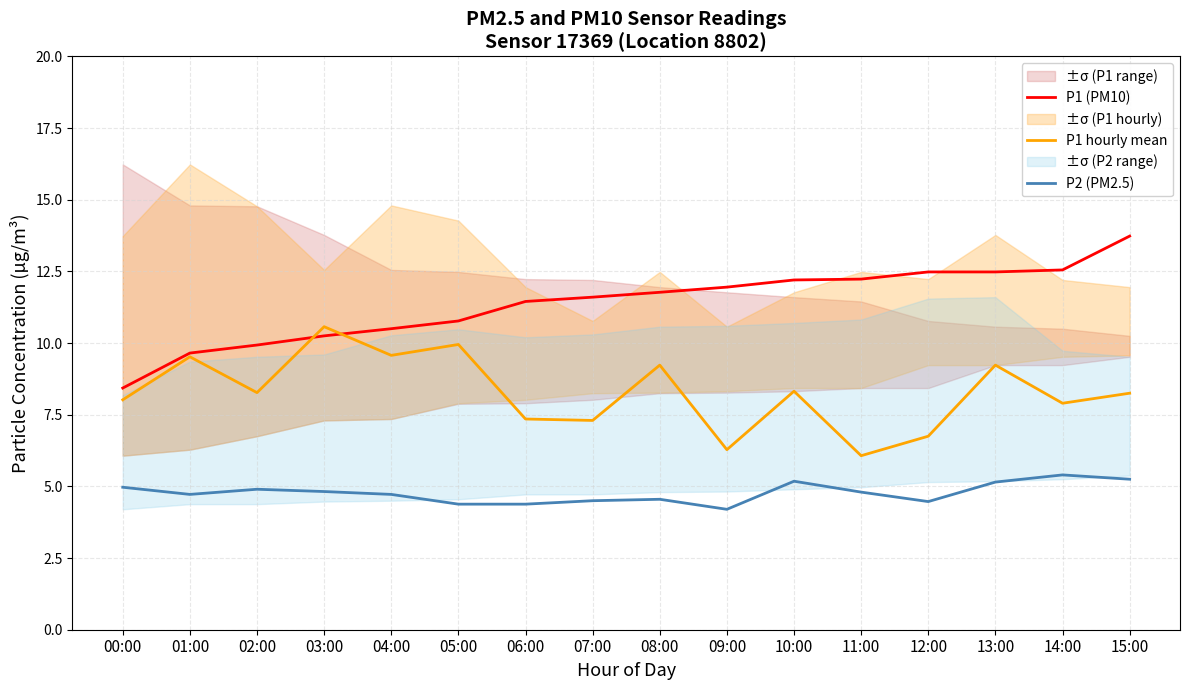

Is the value of P1 hourly mean at 08:00 greater than the value of P1 (PM10) at 06:00?

No